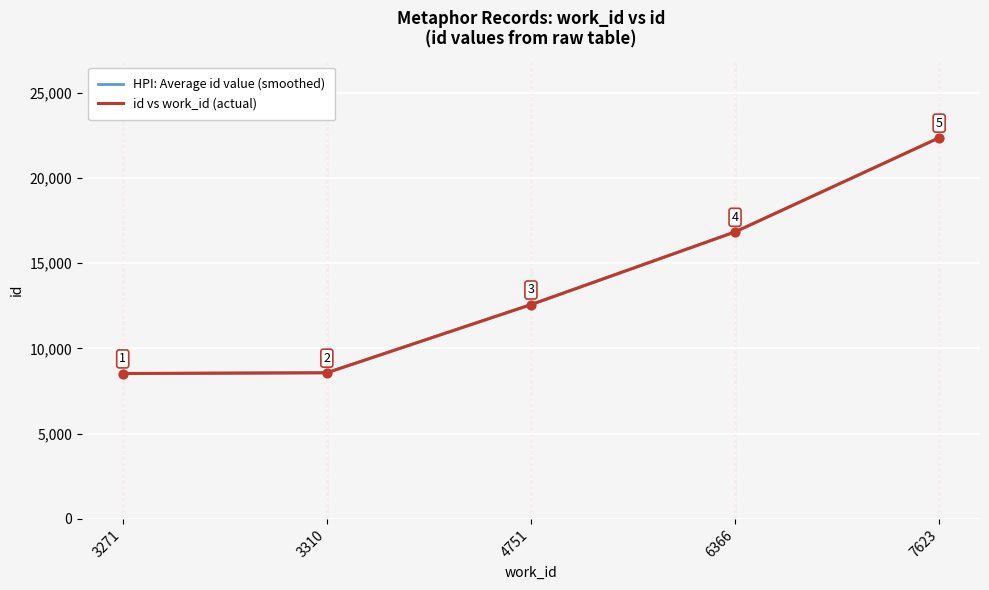

Does the chart have visible grid lines?

Yes